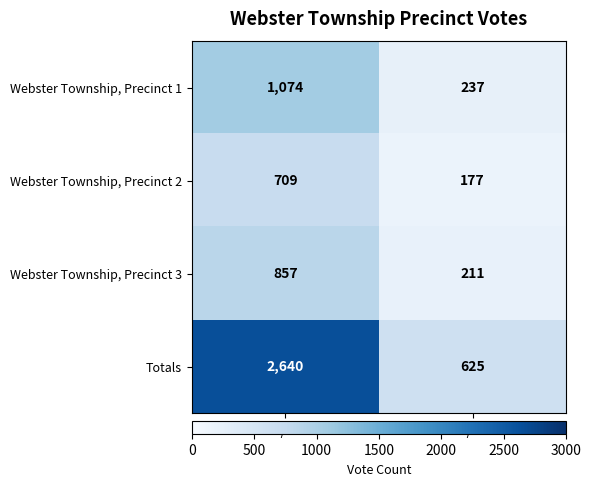

True or false: Webster Township, Precinct 3 has a value of 211 at No None/Unknown.

True